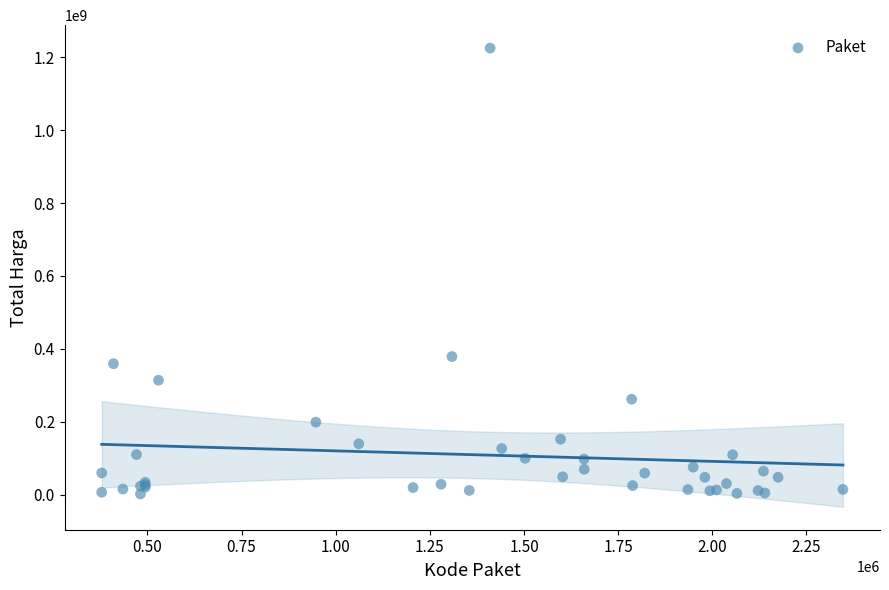

What Y value in the scatter plot is closest to 613538875?

379075000